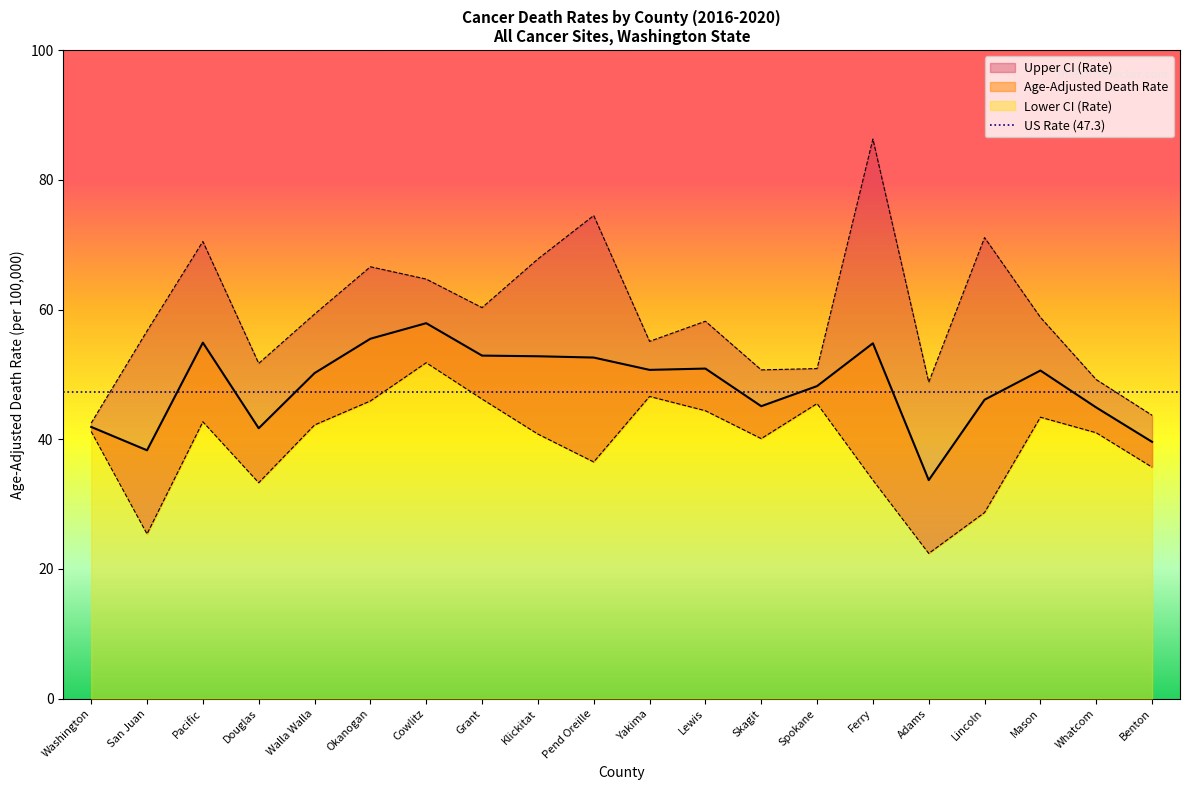

The value of Upper CI (Rate) at Walla Walla is 22.0. True or false?

False